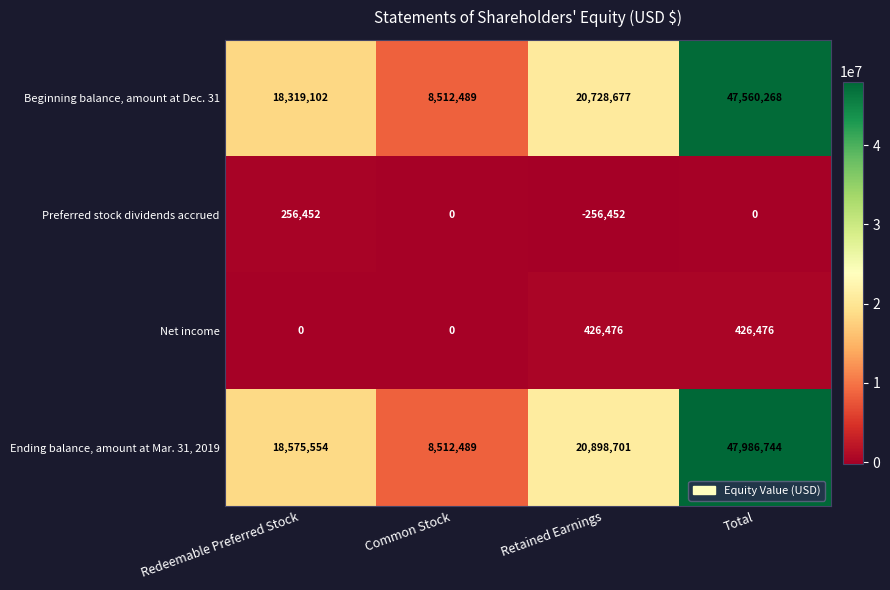

The value of Beginning balance, amount at Dec. 31 at Total is 47560268. True or false?

True